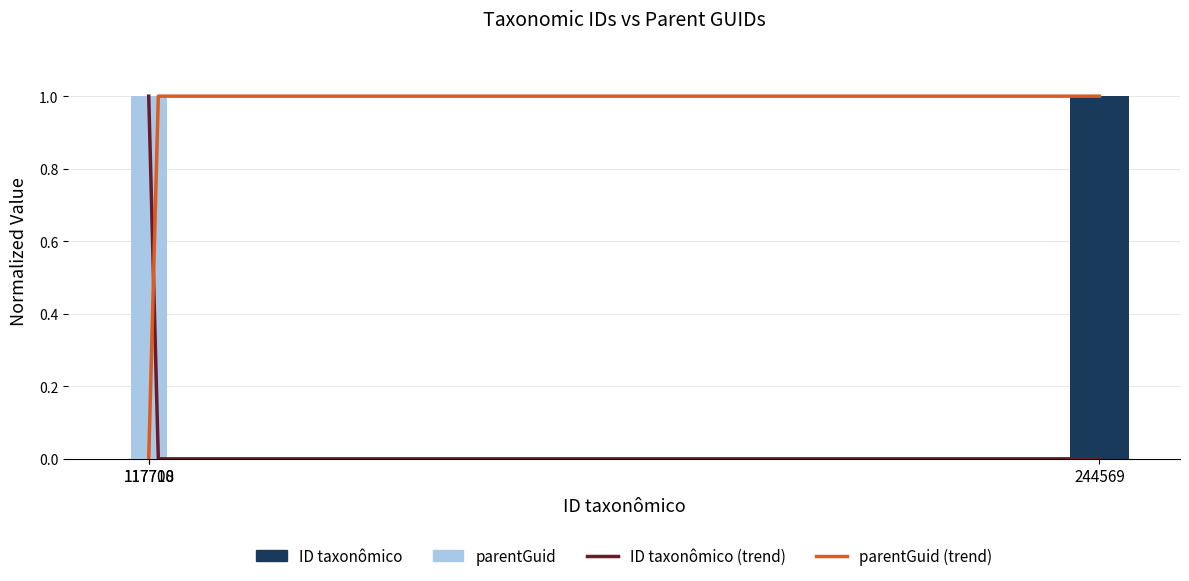

Is it true that parentGuid equals 0.0 at 244569?

True